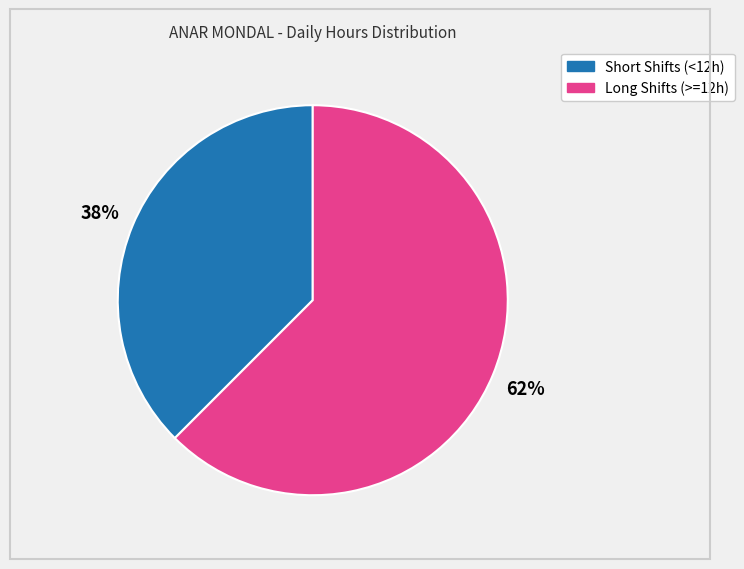

To the nearest percent, what is the average slice percentage?

50%